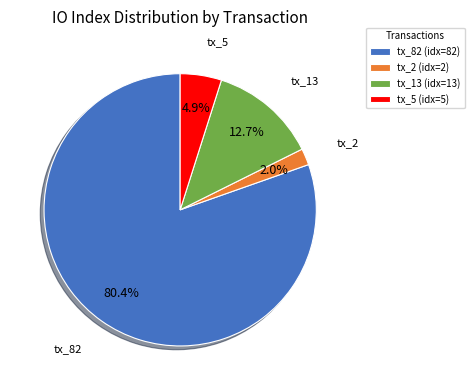

Count the number of slices in the pie.

4